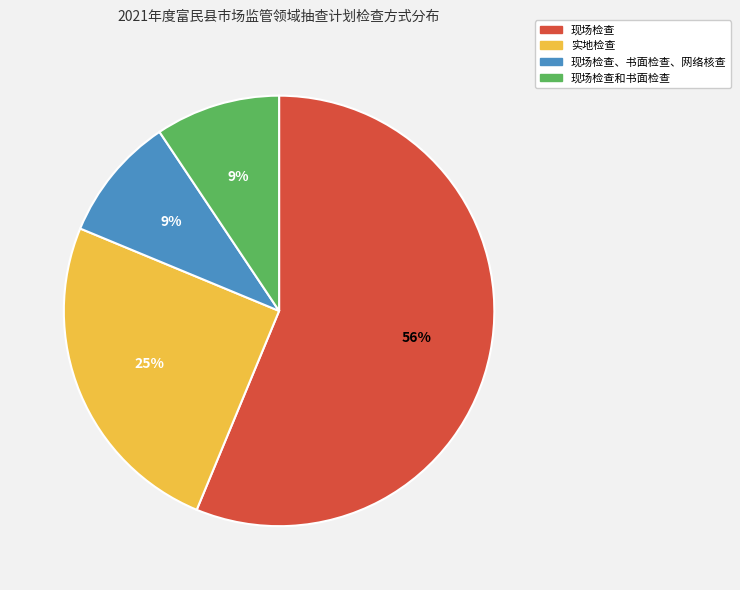

Combined, do 现场检查和书面检查 and 实地检查 account for over 50%?

No